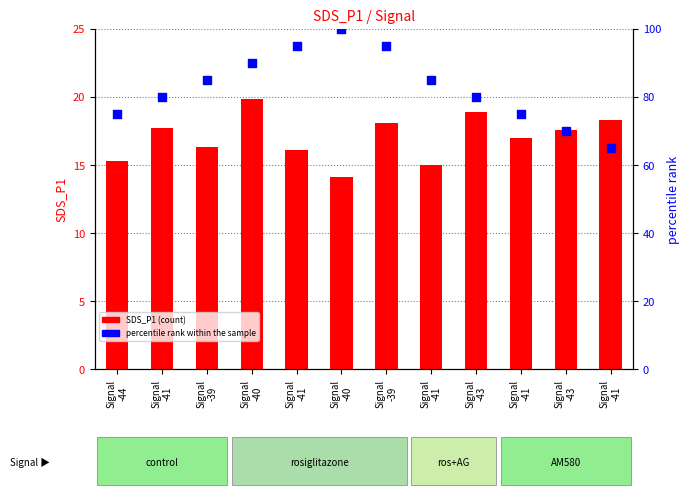

Which series contains the lowest Y value?

SDS_P1